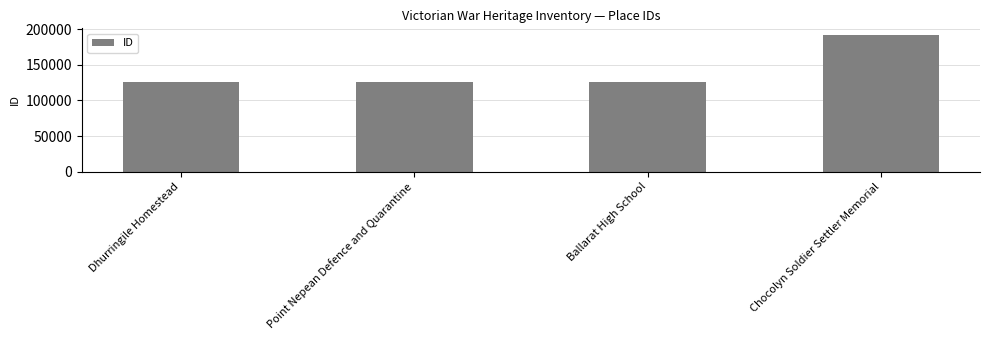

What is the difference between the maximum and second lowest values?

66478